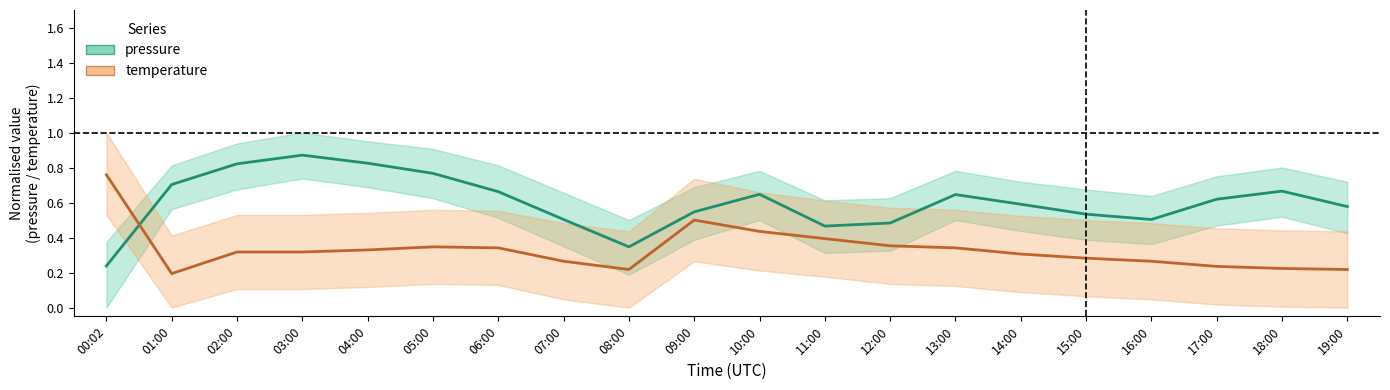

What is the total value across all series at 11:00?

0.9